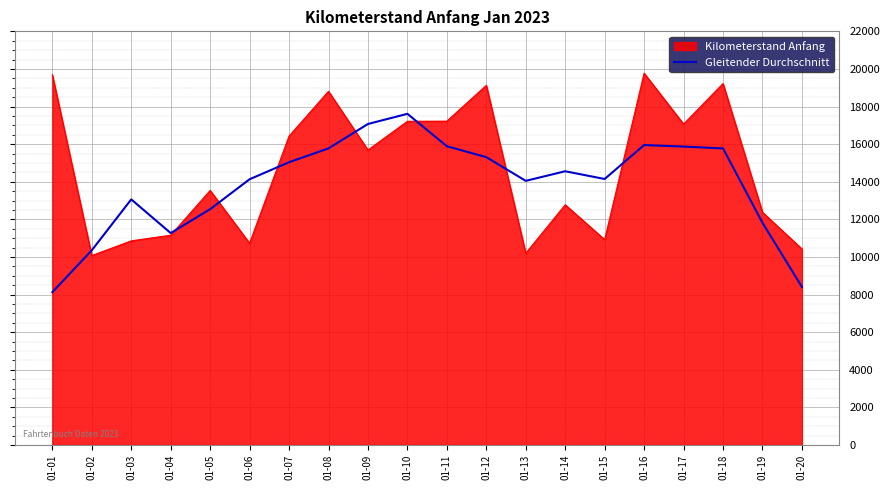

What is the maximum value shown in the chart?

19771.0